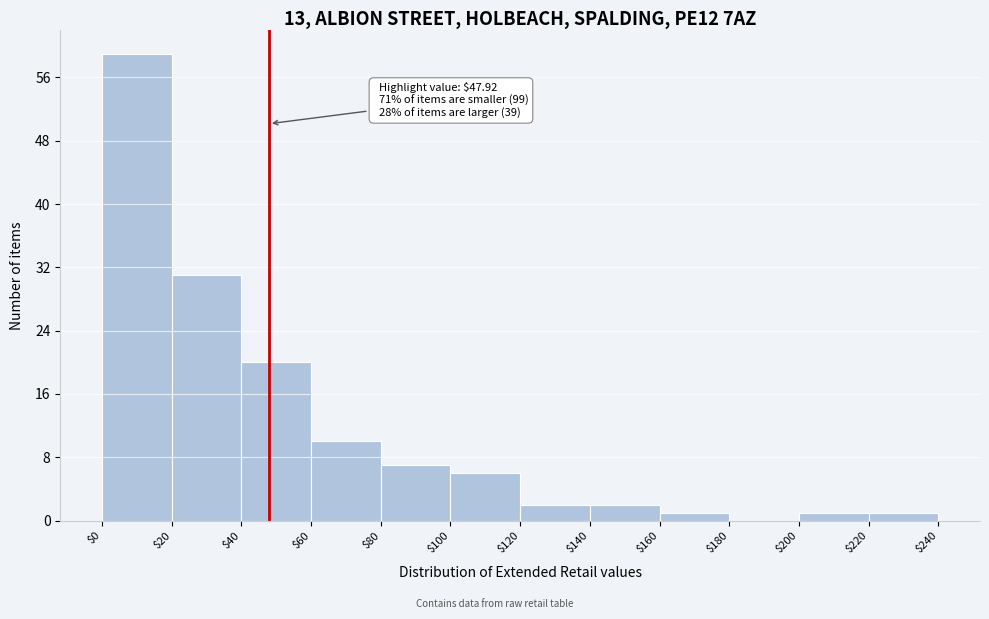

Which range on the x-axis has the tallest bar?

$0 to $20